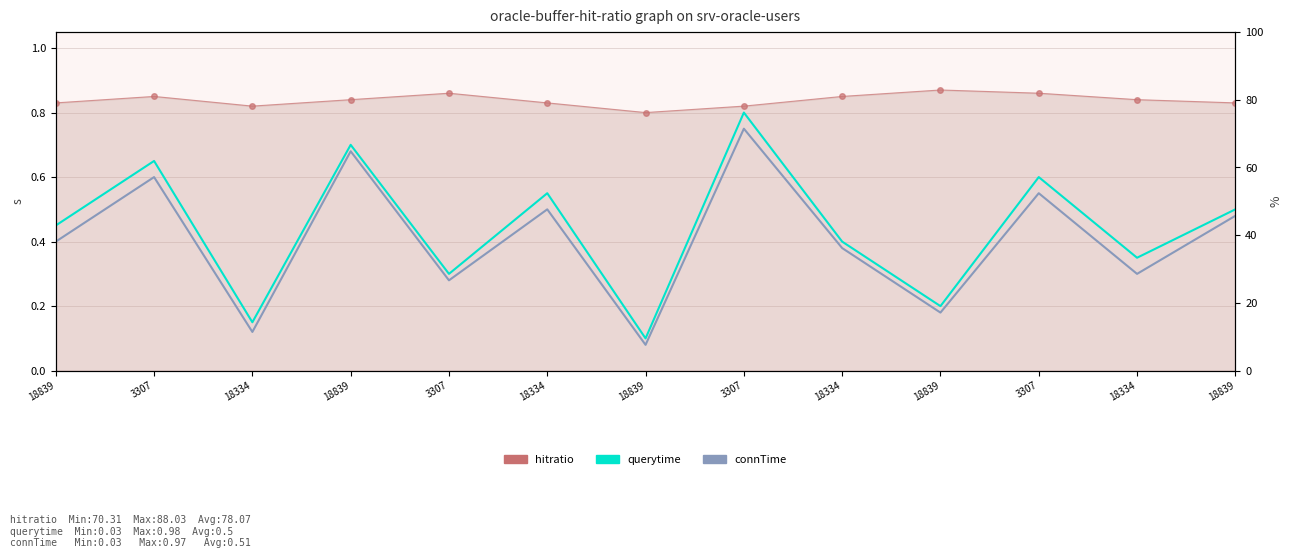

Where is the first local minimum for connTime?

18334